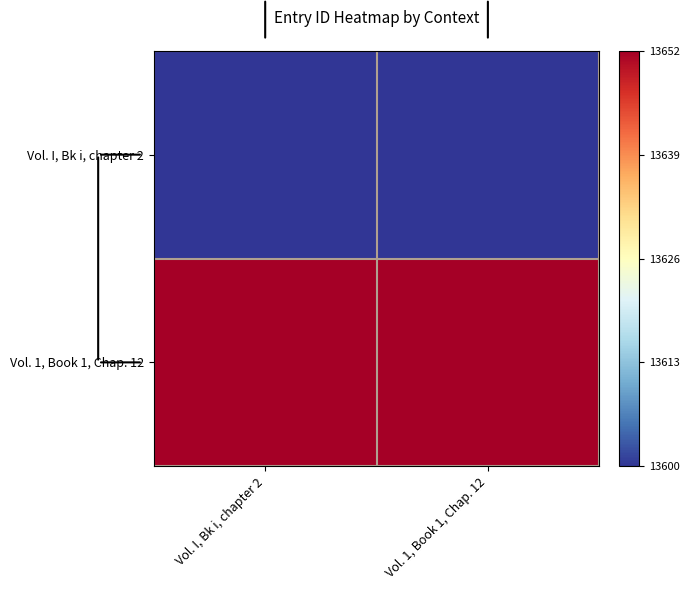

Reading left to right, transcribe all the data shown in this chart.

Vol. I, Bk i, chapter 2: Vol. I, Bk i, chapter 2=-1	Vol. 1, Book 1, Chap. 12=-1
Vol. 1, Book 1, Chap. 12: Vol. I, Bk i, chapter 2=1	Vol. 1, Book 1, Chap. 12=1